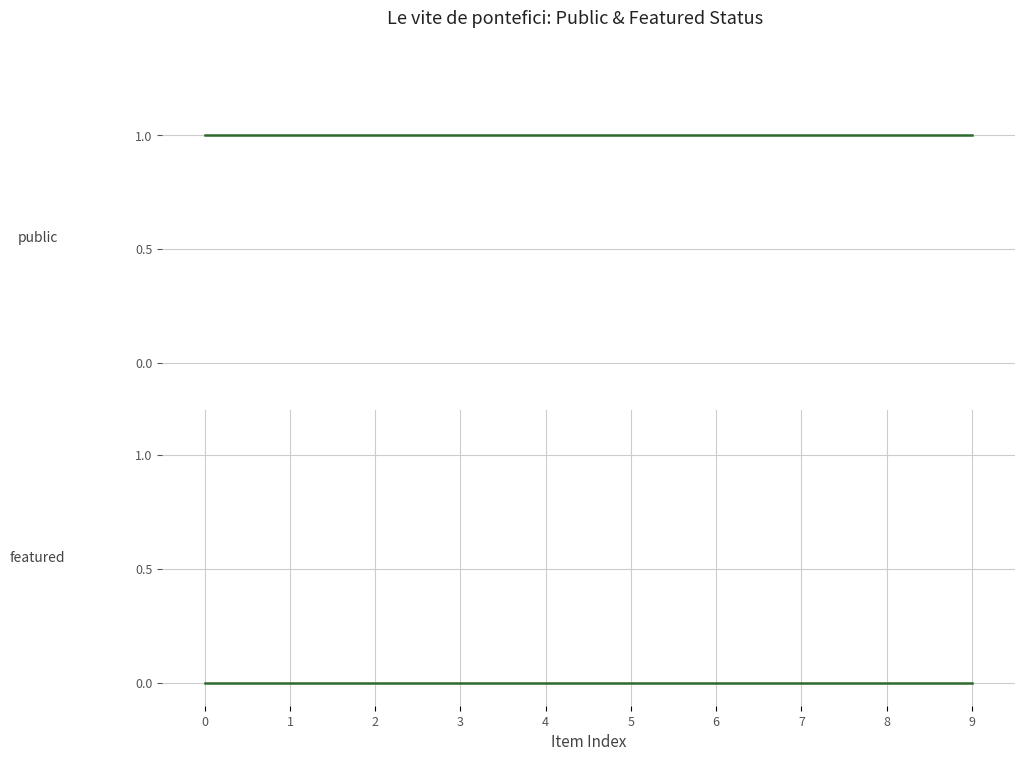

What is the minimum value for public?

1